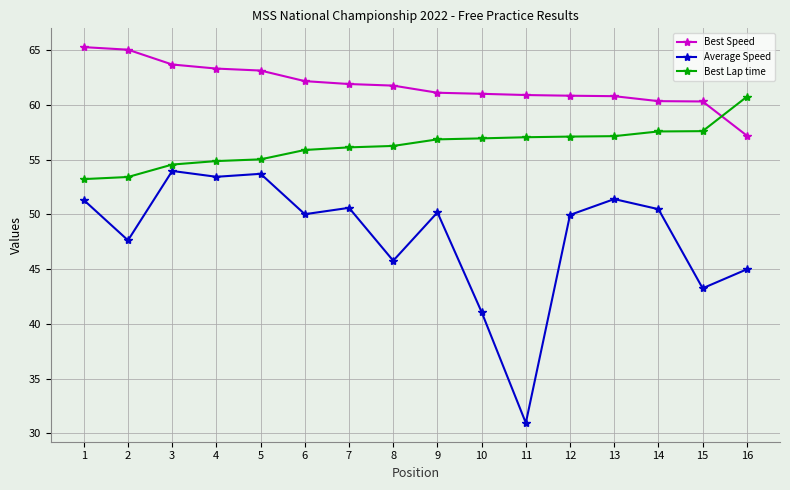

The value of Best Speed at 3 is 63.7. True or false?

True